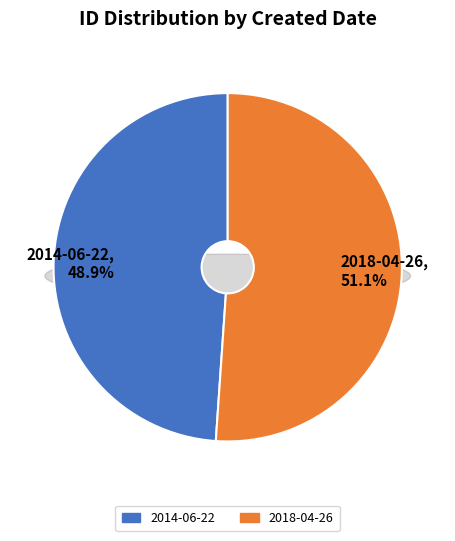

What percentage is the 2018-04-26 slice, to the nearest percent?

51%